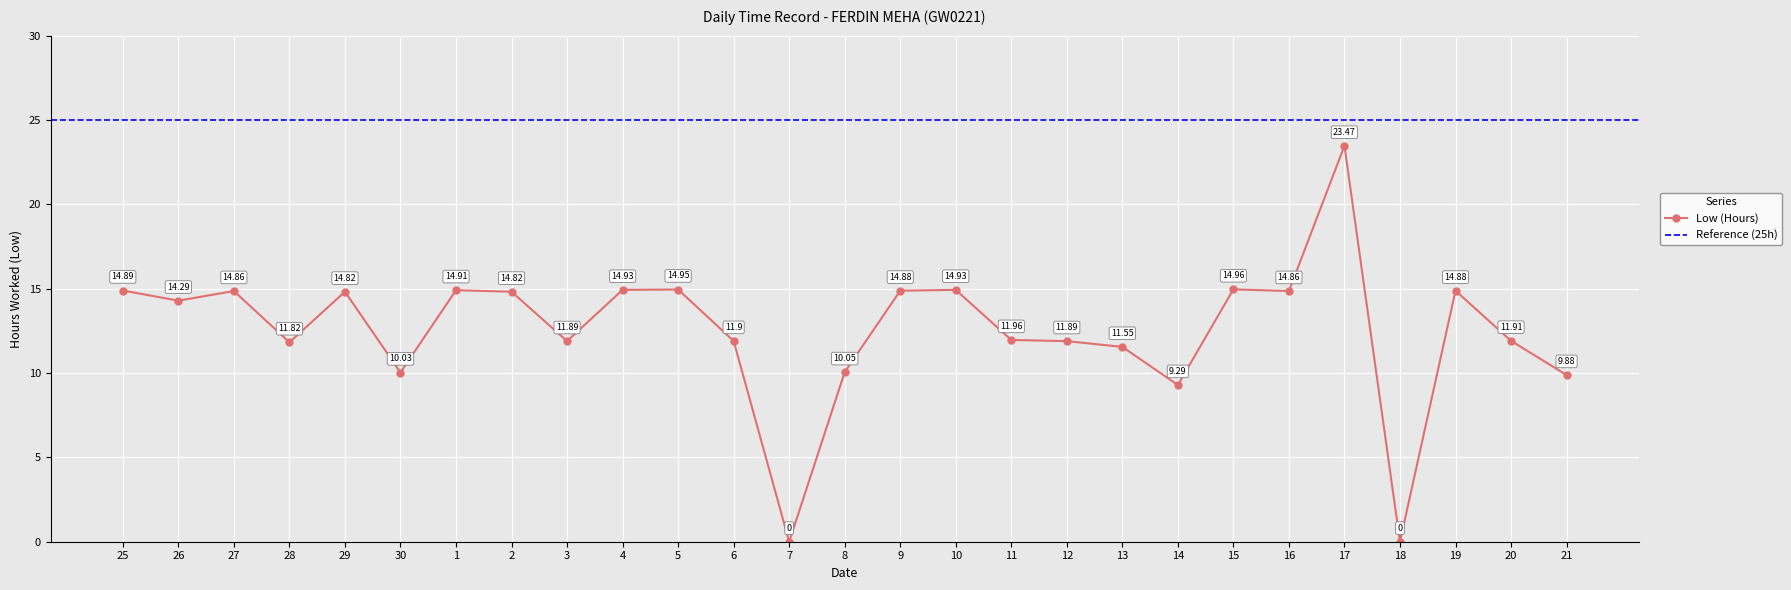

Count the number of values greater than 14.

14